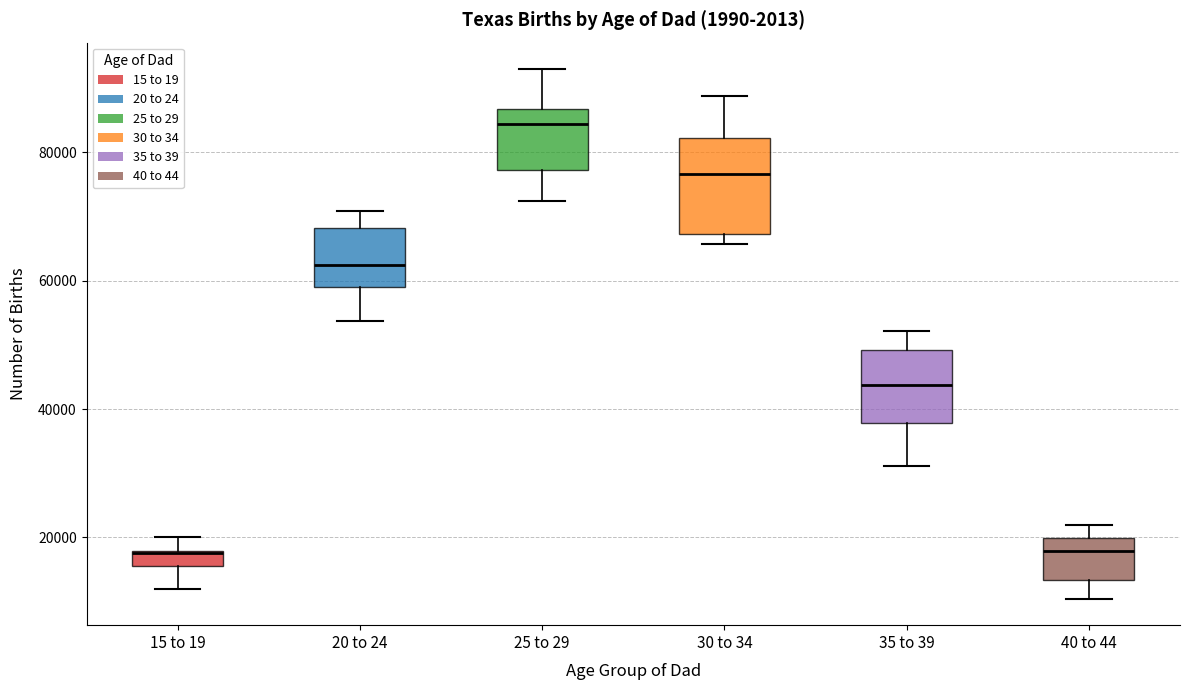

Where does the median line of the box for 30 to 34 sit on the y-axis? The values are not printed on the chart, so give them approximately, as read against the axis.

76000